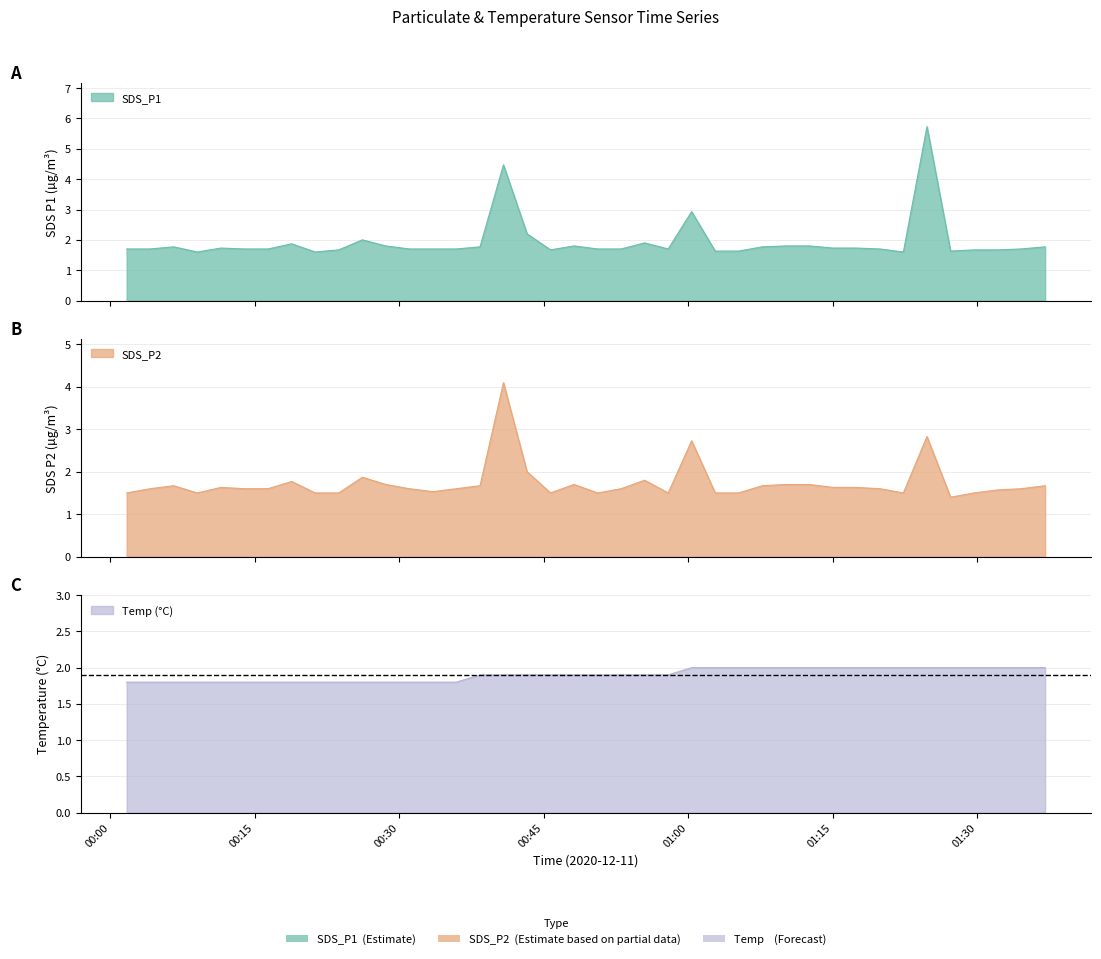

How many lines are shown in the chart?

3